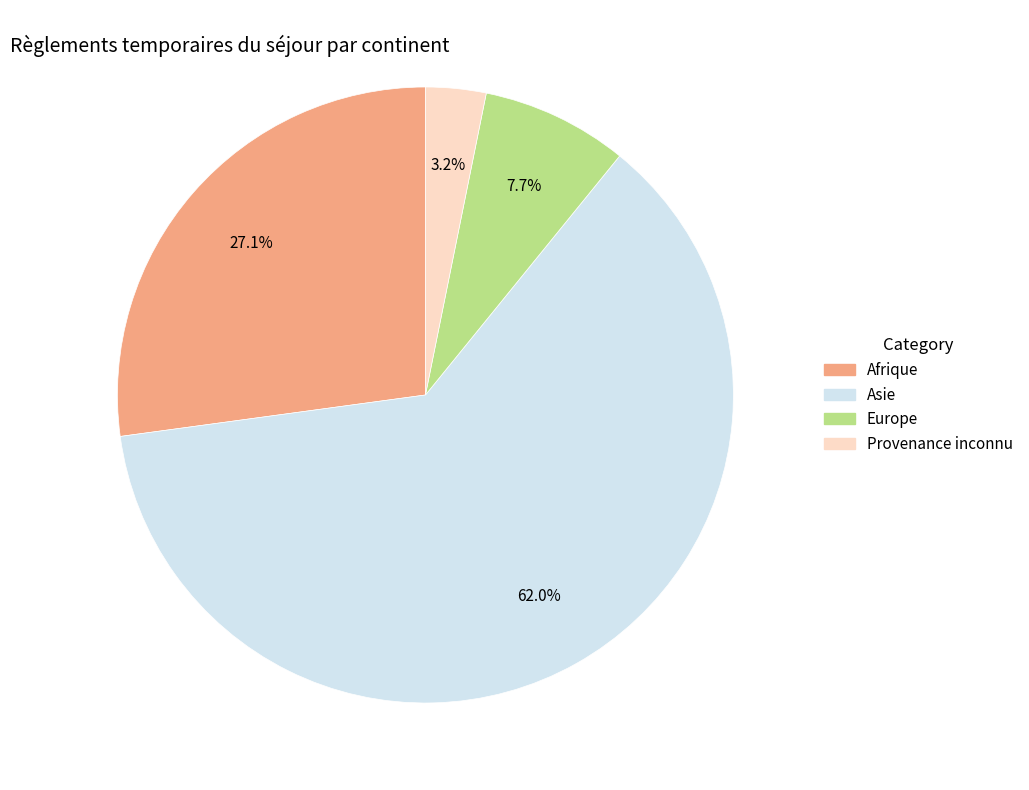

To the nearest percent, what is the difference between the largest and smallest slice percentages?

59%